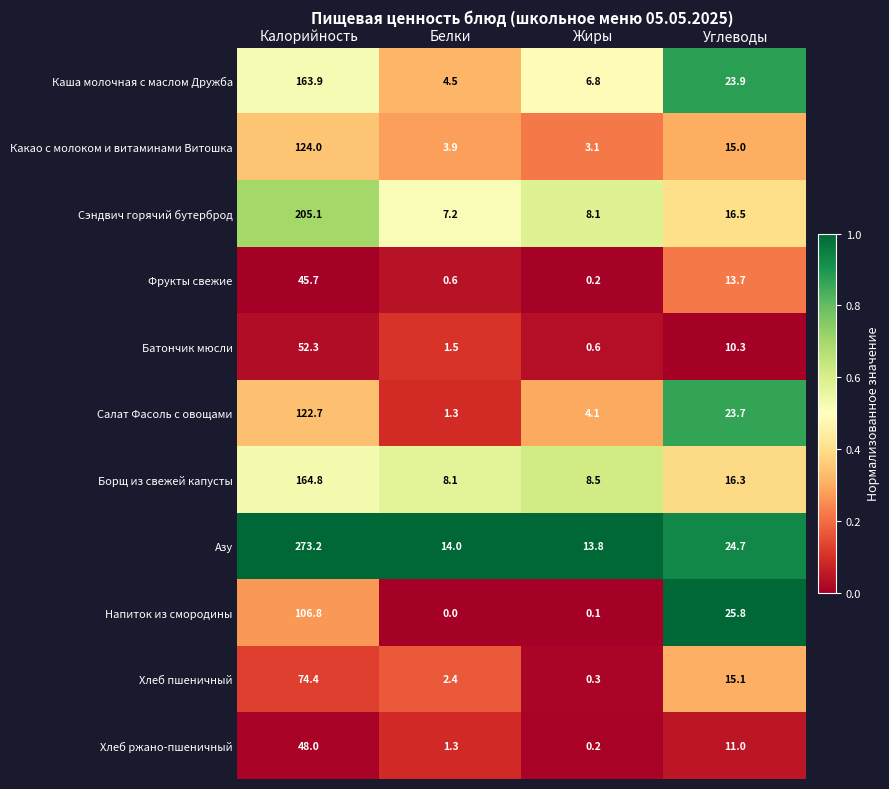

Which series changed the most between Жиры and Углеводы?

Напиток из смородины